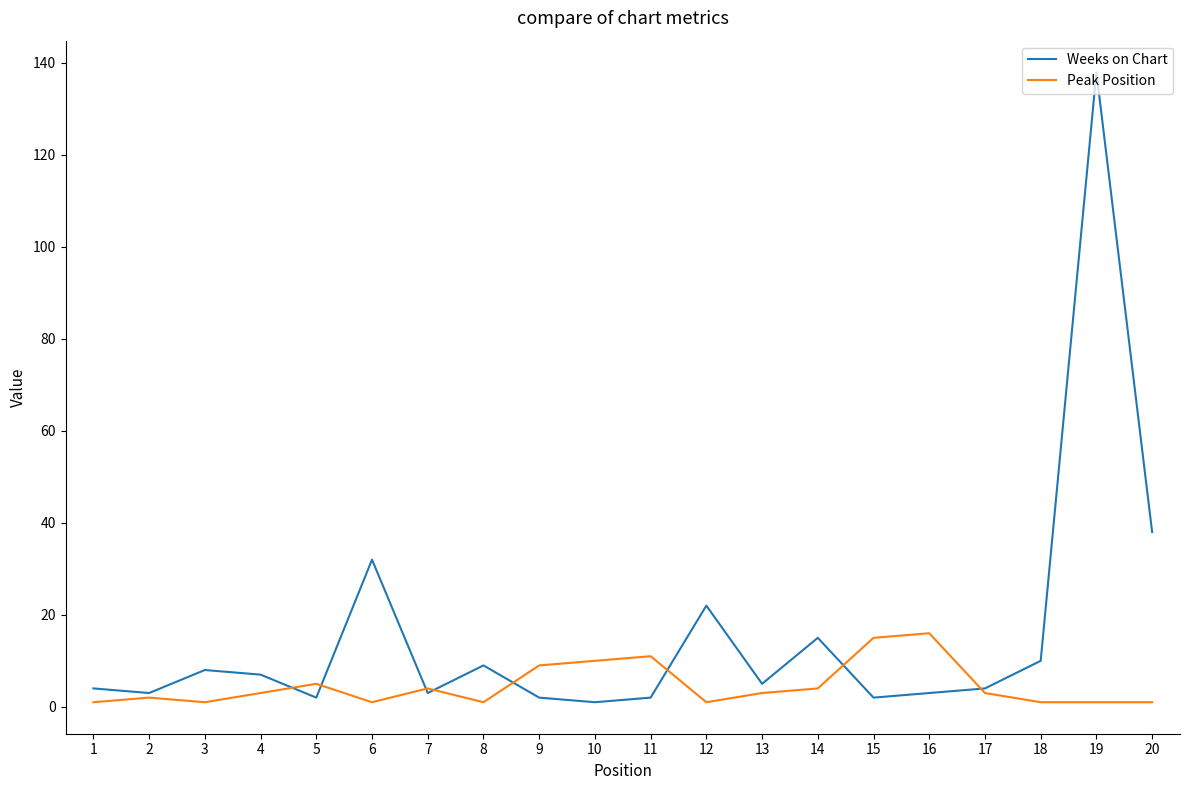

Which series has the largest range (max minus min)?

Weeks on Chart